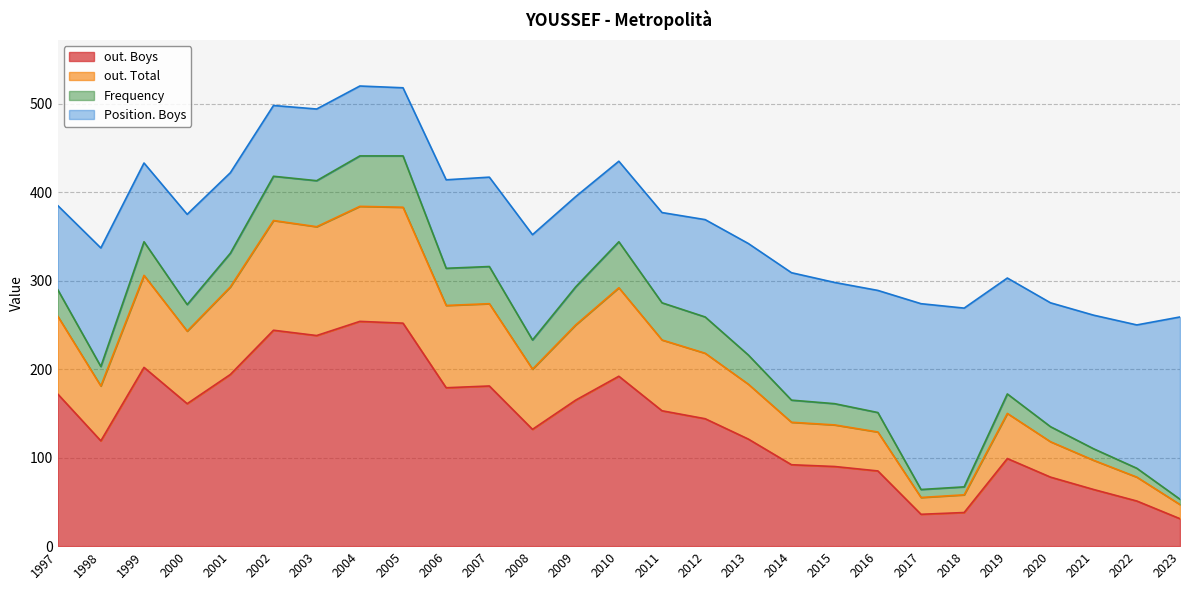

The value of out. Total at 2009 is 348. True or false?

False